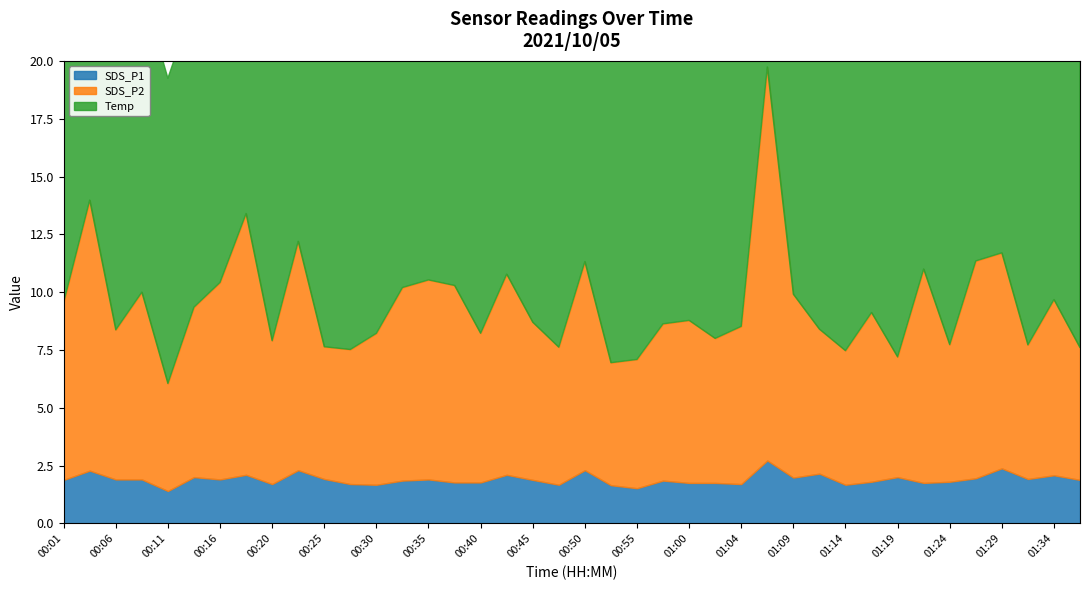

Count the number of categories in the chart.

40